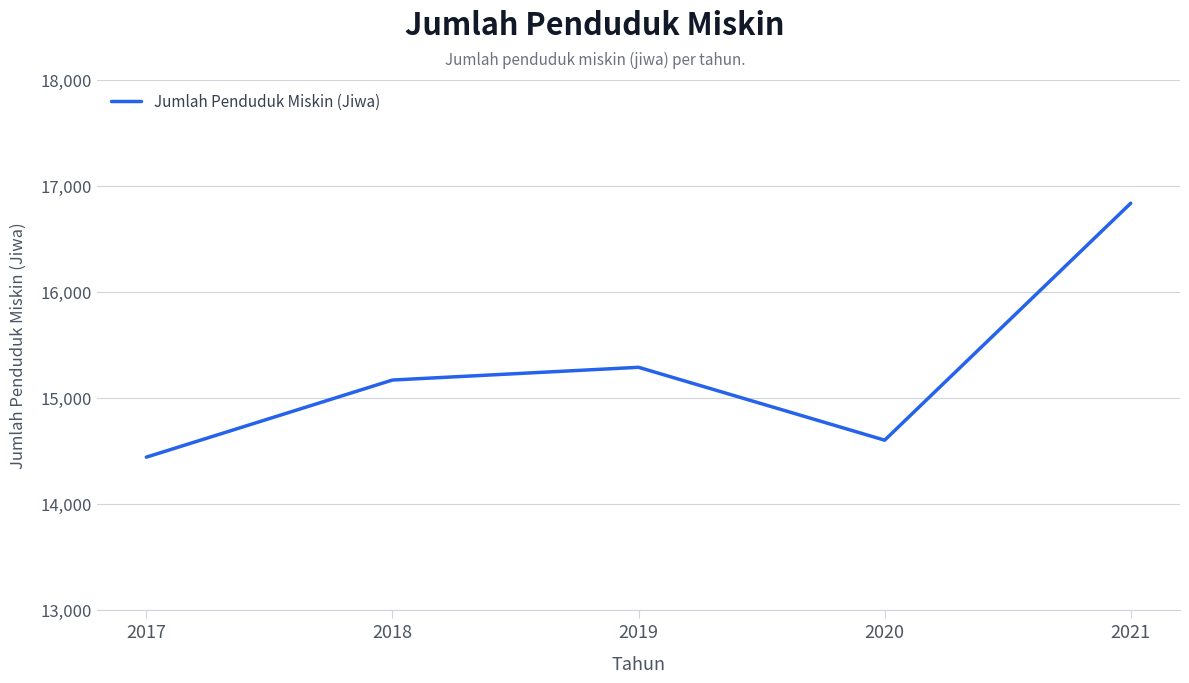

List the labels in order of value, largest first.

2021, 2019, 2018, 2020, 2017